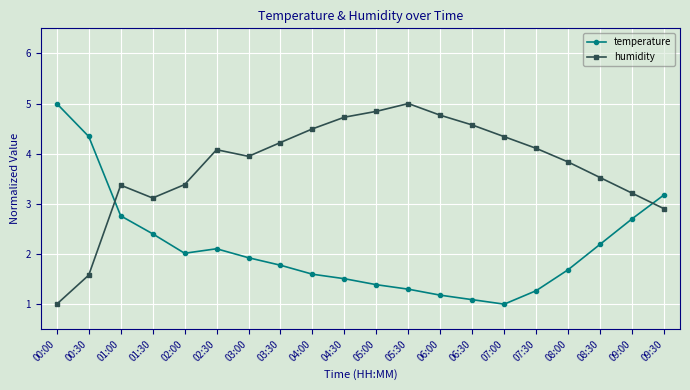

What is the label of the 15th point from the left?

07:00